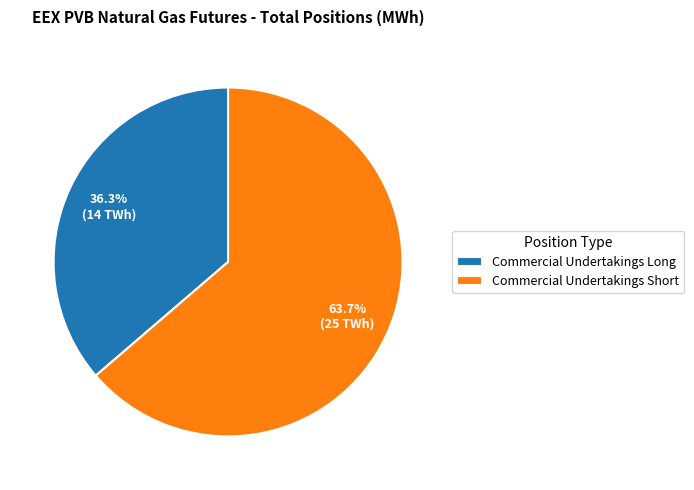

What percentage is the Commercial Undertakings Long slice, to the nearest percent?

36%